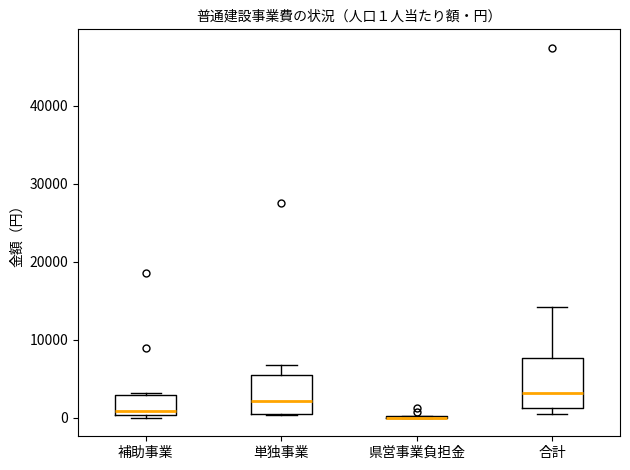

Which box is the tallest, from its lower edge to its upper edge?

合計